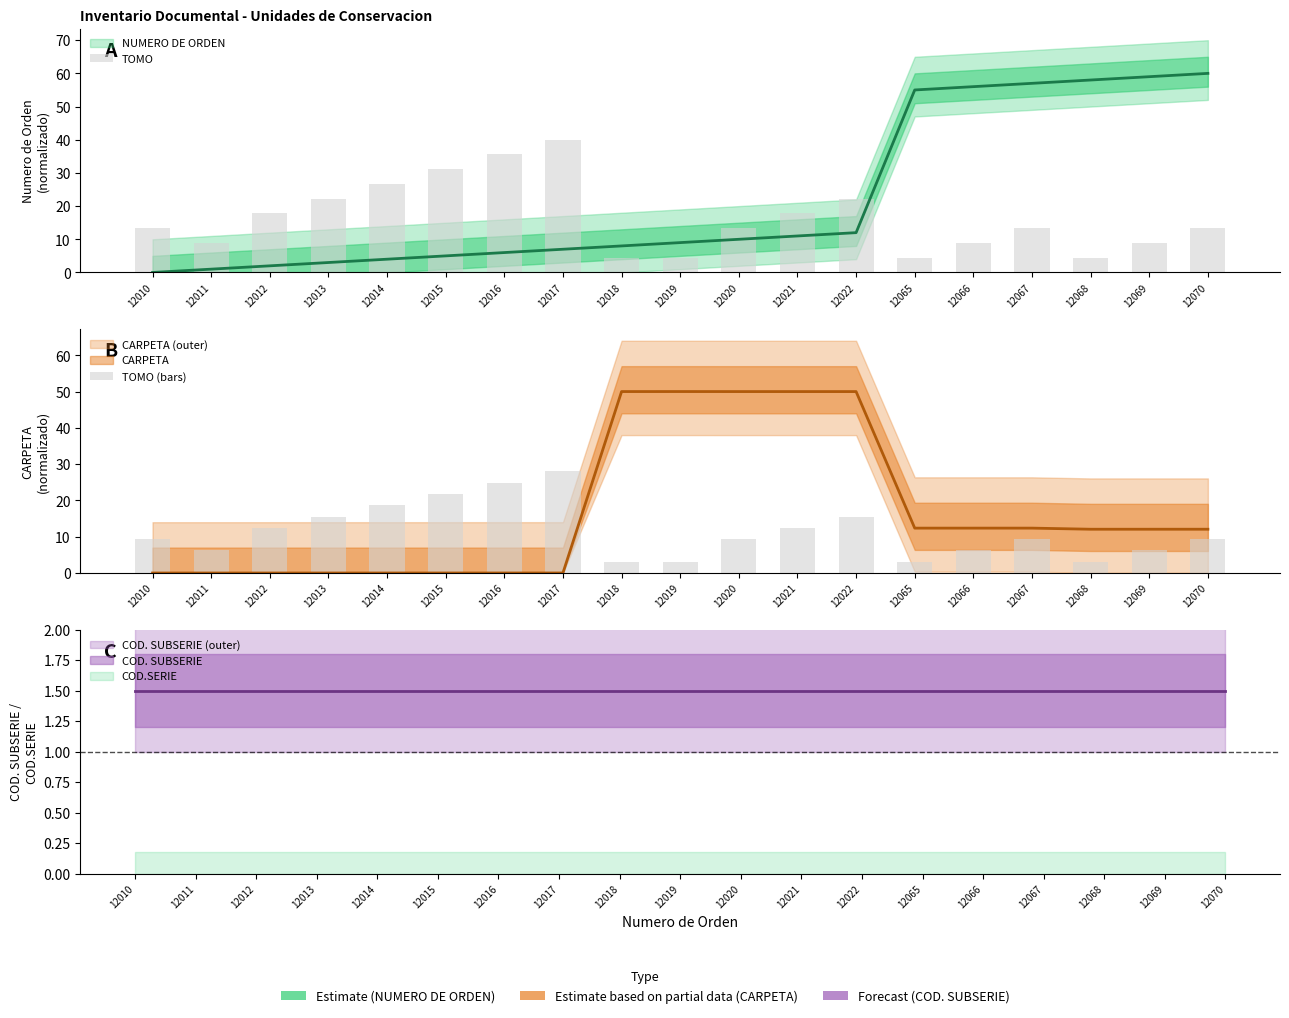

What is the smallest value displayed?

3.1